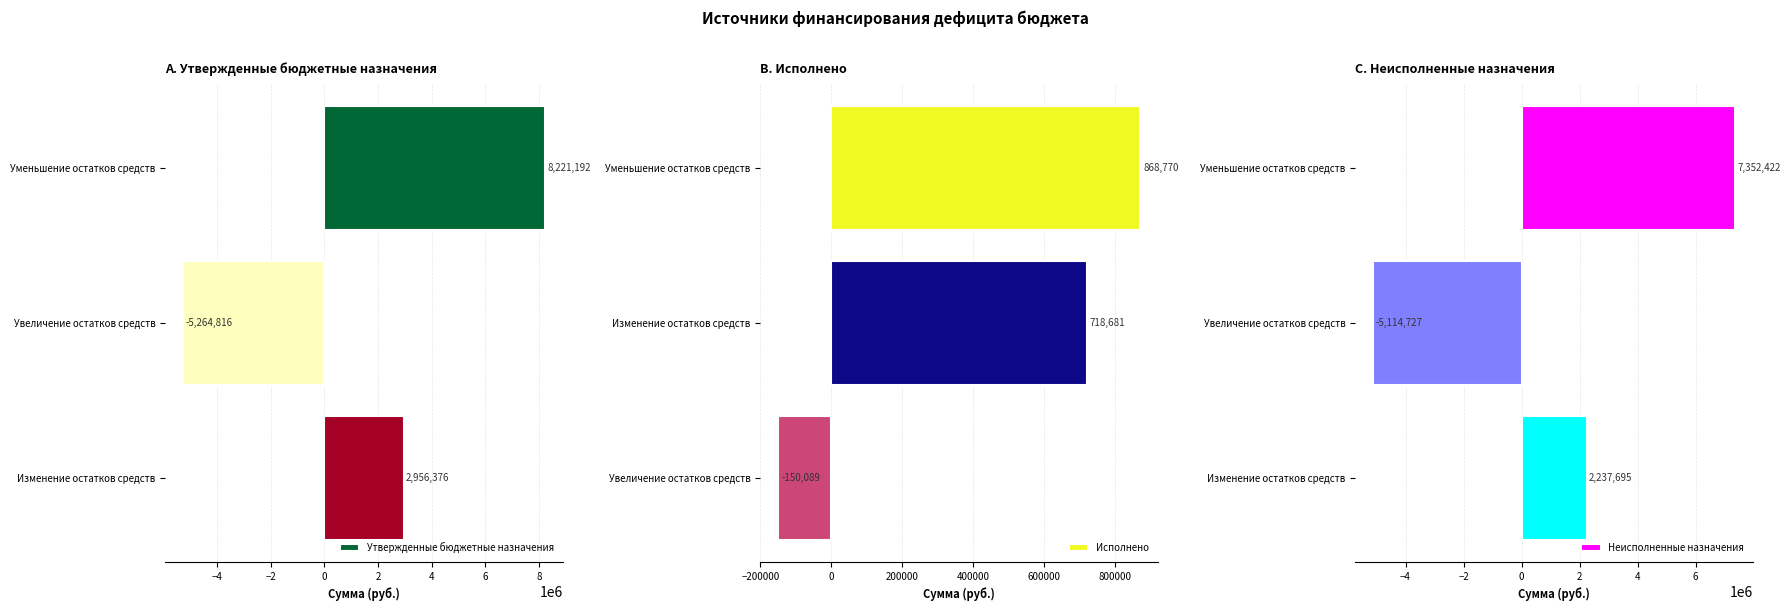

How many groups of bars are there?

3